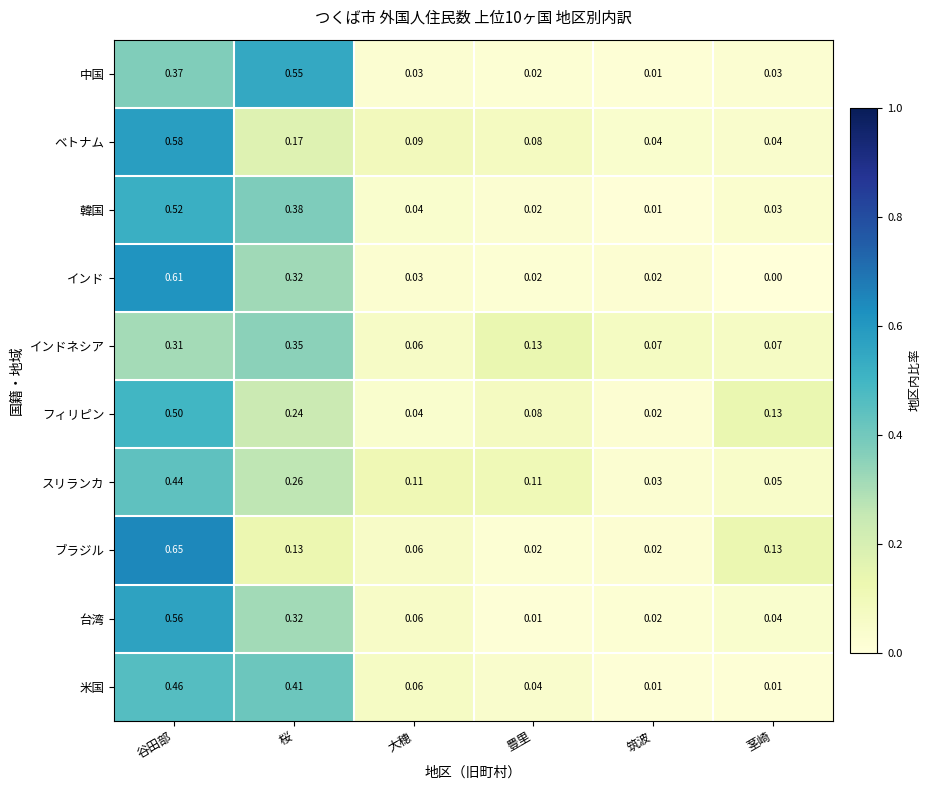

At which label does インド reach its peak?

谷田部